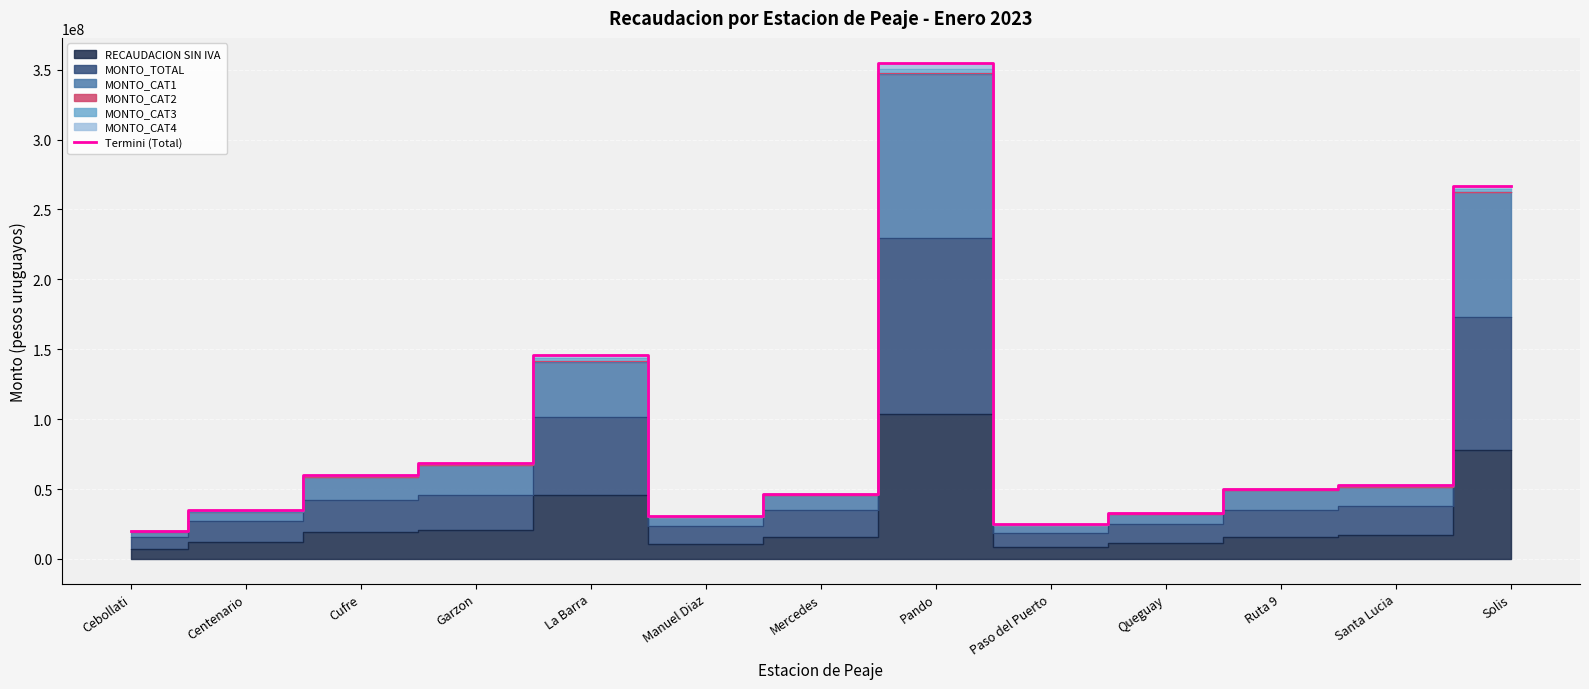

Reading right to left, what are all the values shown in this chart?

267093270.4	52597033.3	49989481.9	32796090.8	24827120.8	355015833.3	46670431.0	30649446.7	146187057.1	68373372.8	60289842.9	35005104.8	20143103.8